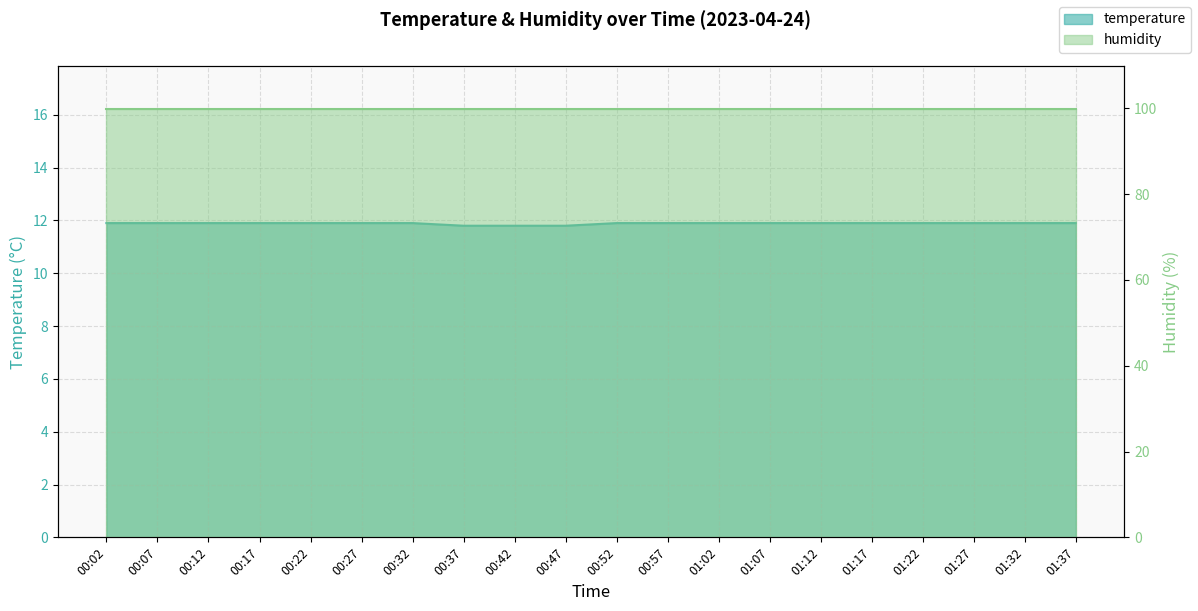

Is it true that the value at 01:12 is 11.9?

True